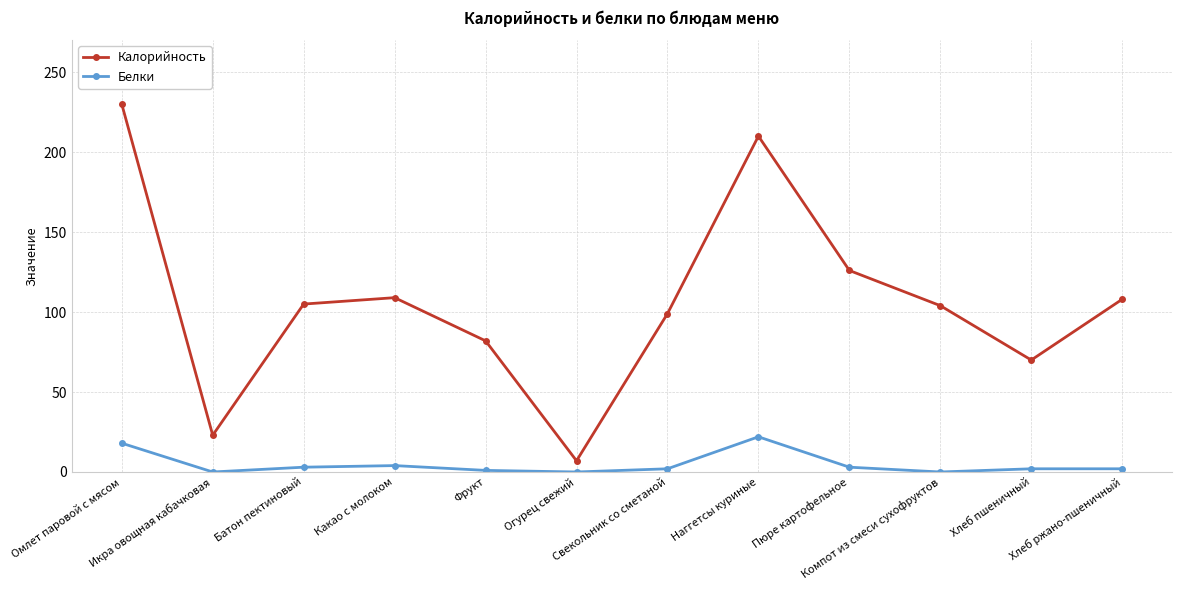

List the series in order of their peak value, lowest first.

Белки, Калорийность